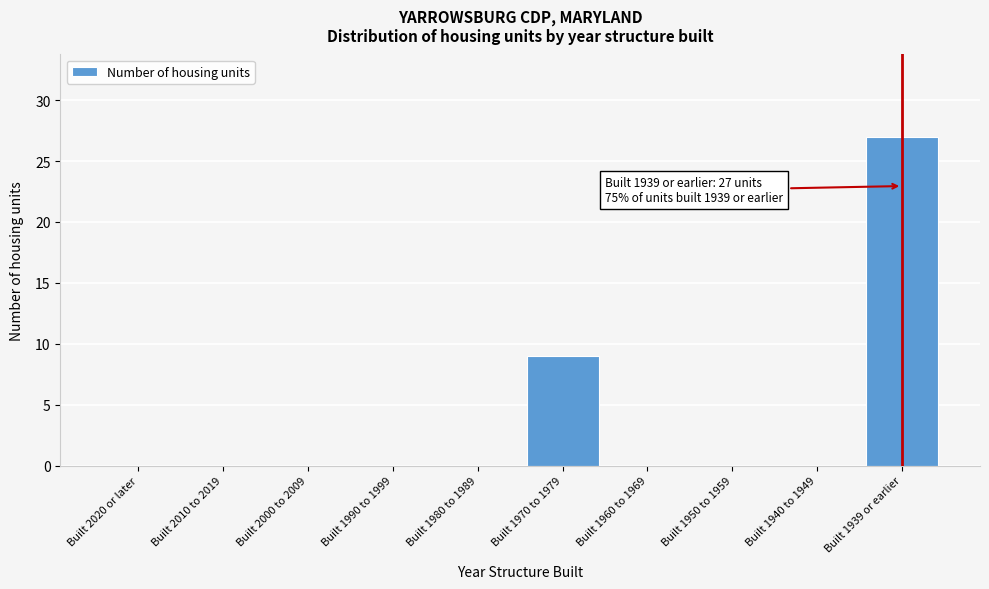

Reading left to right, list all the values displayed in this chart.

Built 2020 or later=0	Built 2010 to 2019=0	Built 2000 to 2009=0	Built 1990 to 1999=0	Built 1980 to 1989=0	Built 1970 to 1979=9	Built 1960 to 1969=0	Built 1950 to 1959=0	Built 1940 to 1949=0	Built 1939 or earlier=27